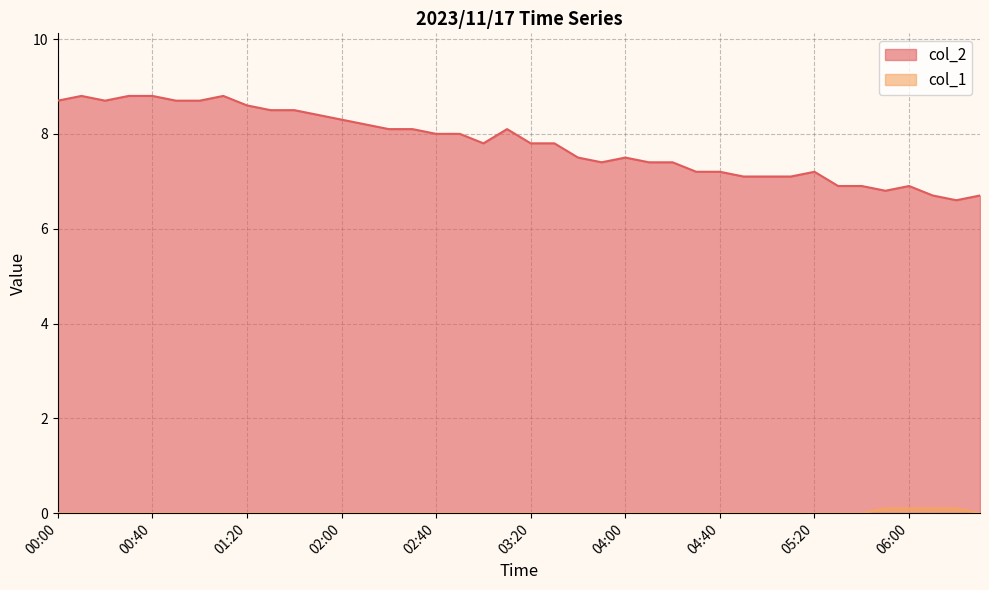

The value of col_1 at 00:40 is 0.0. True or false?

False